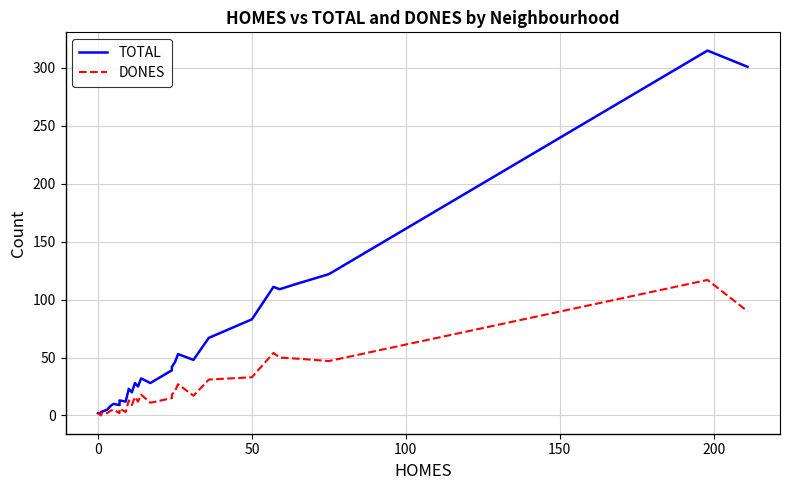

What is the value of the TOTAL point at the 17th from the left?

25